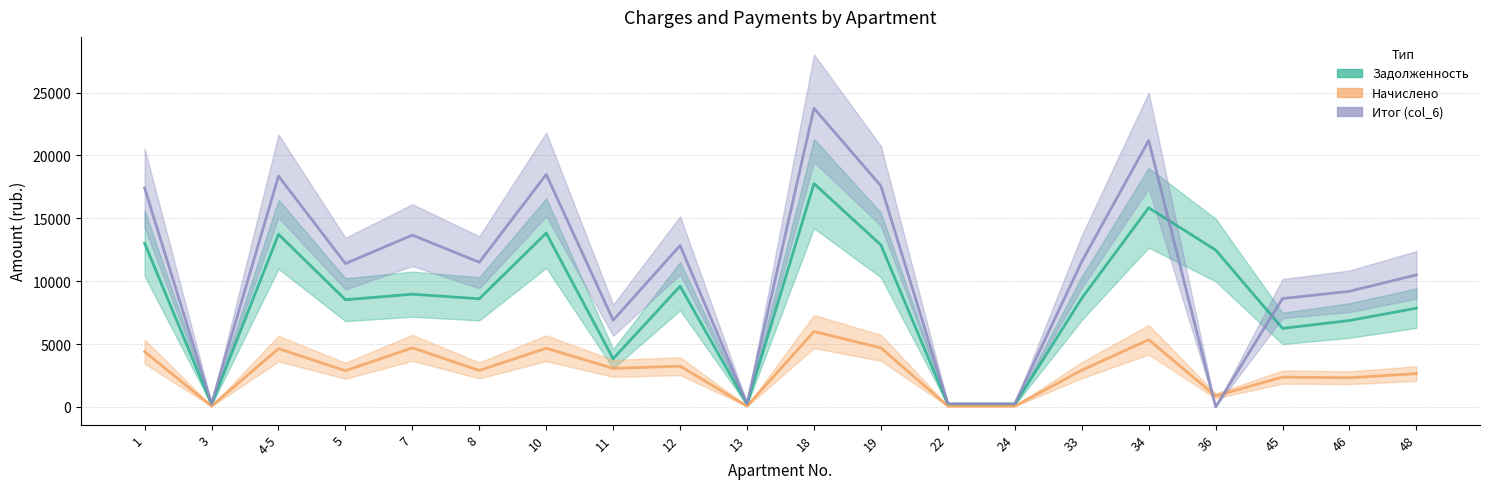

Reading left to right, transcribe all the data shown in this chart.

zadolzhennost: 1=13017.6	3=192.0	4-5=13728.0	5=8524.8	7=8965.6	8=8601.6	10=13824.0	11=3831.3	12=9600.0	13=192.0	18=17760.0	19=12880.0	22=192.0	24=192.0	33=8640.0	34=15840.0	36=12480.0	45=6247.2	46=6873.6	48=7852.8
nachisleno: 1=4393.4	3=64.8	4-5=4633.2	5=2877.1	7=4698.0	8=2903.0	10=4665.6	11=3065.0	12=3240.0	13=64.8	18=5994.0	19=4698.0	22=64.8	24=64.8	33=2916.0	34=5346.0	36=872.6	45=2371.7	46=2319.8	48=2650.3
itog: 1=17411.0	3=256.8	4-5=18361.2	5=11401.9	7=13663.6	8=11504.6	10=18489.6	11=6896.3	12=12840.0	13=256.8	18=23754.0	19=17578.0	22=256.8	24=256.8	33=11556.0	34=21186.0	36=0.0	45=8618.9	46=9193.4	48=10503.1